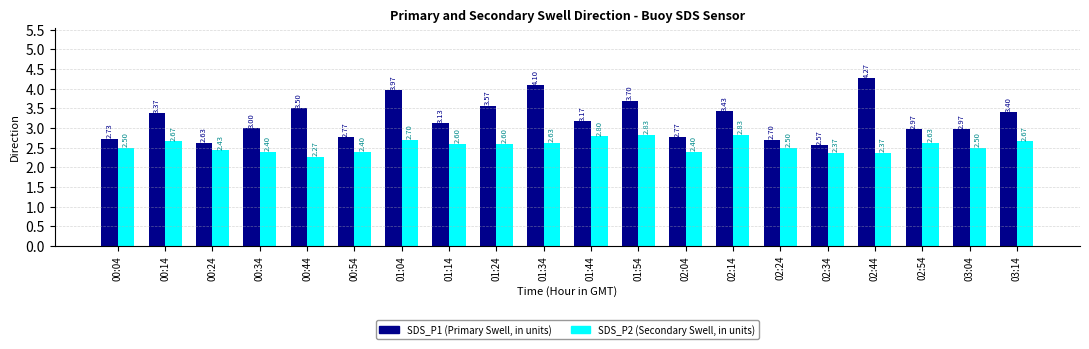

What is the difference between the highest and lowest values at 01:54?

0.9